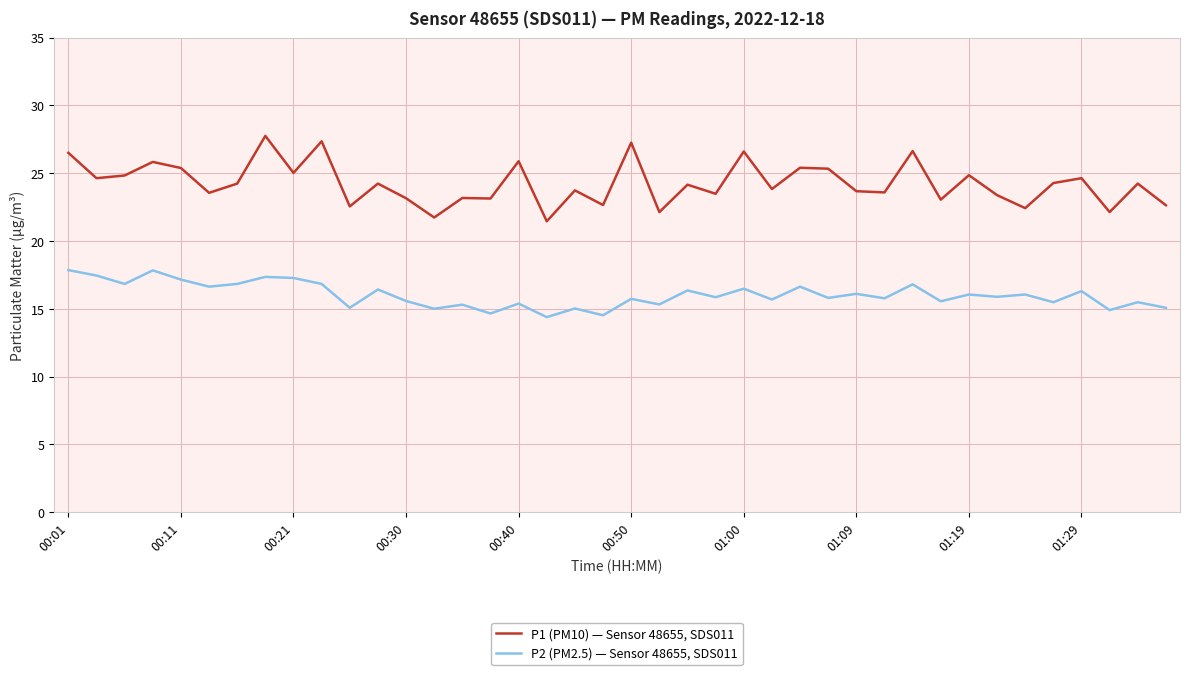

True or false: P1 (PM10) — Sensor 48655, SDS011 and P2 (PM2.5) — Sensor 48655, SDS011 cross at least once.

False